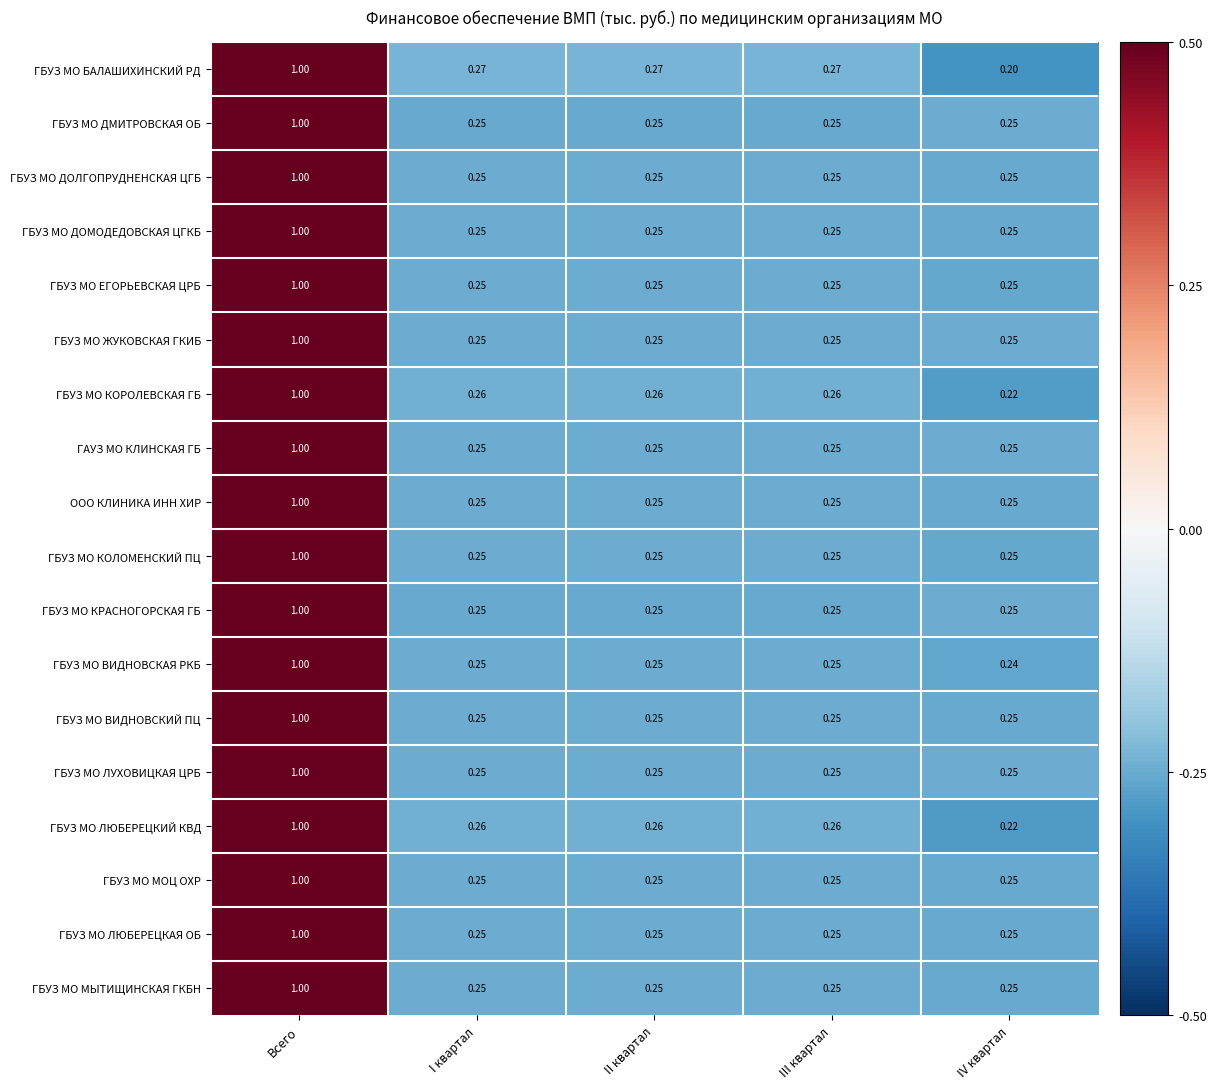

Which category has the lowest value across all series?

IV квартал